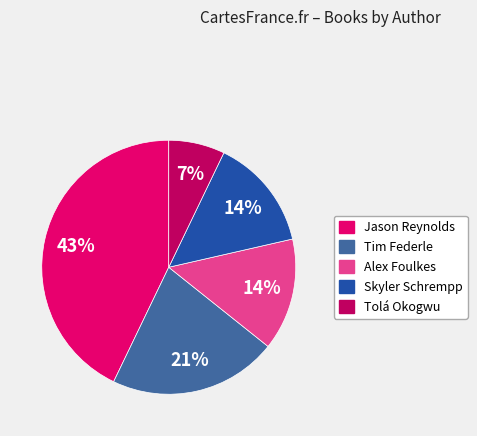

Is there a majority slice in this chart?

No